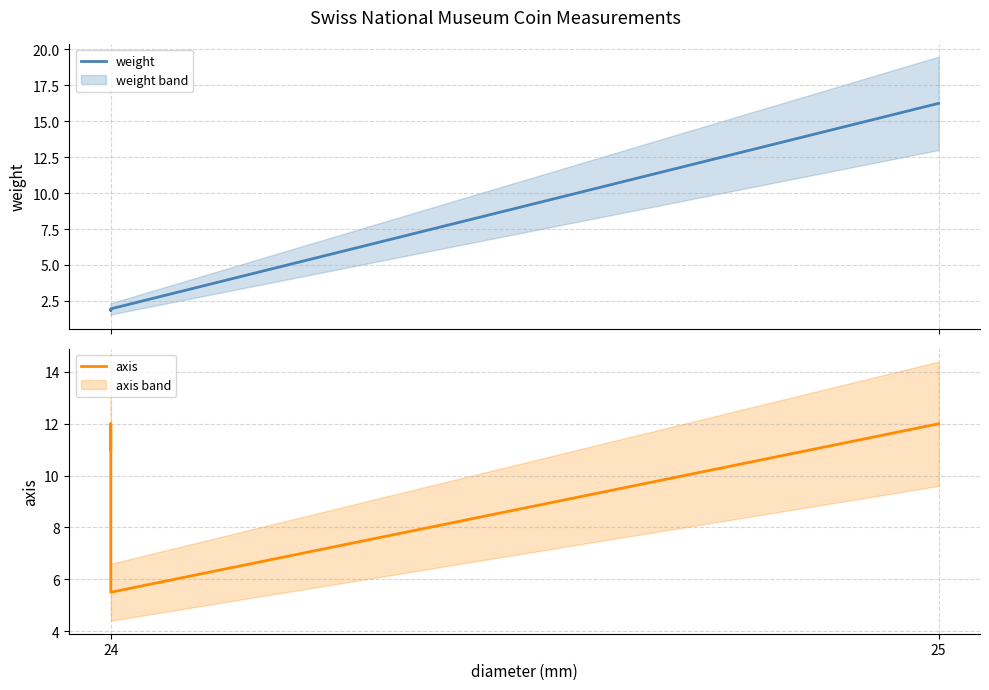

Which series has the widest spread of values?

weight